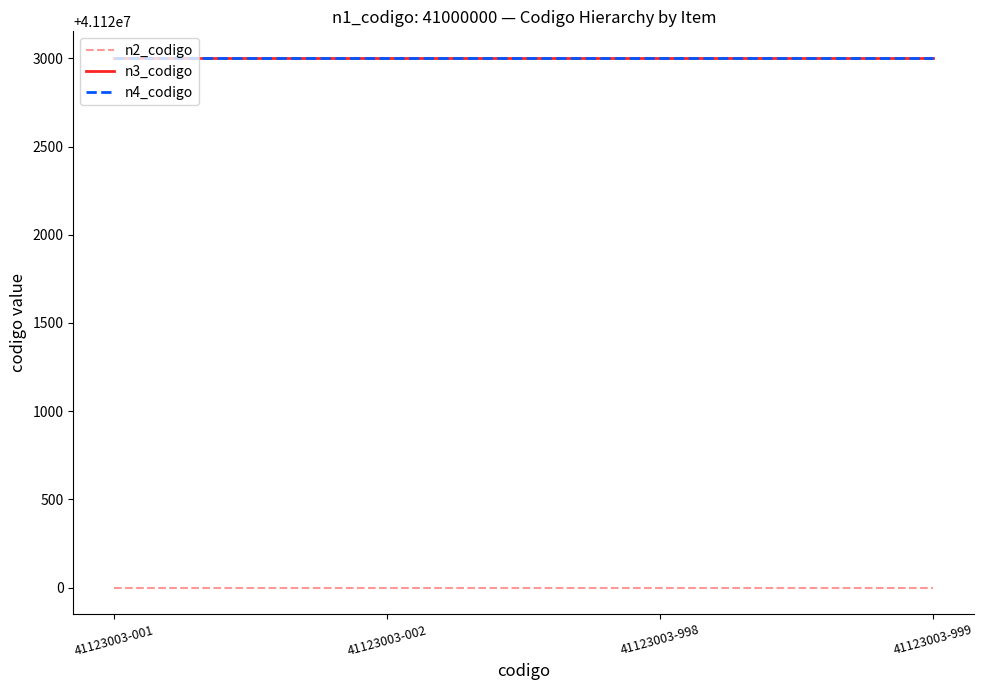

What value does the n2_codigo series have at 41123003-002?

41120000